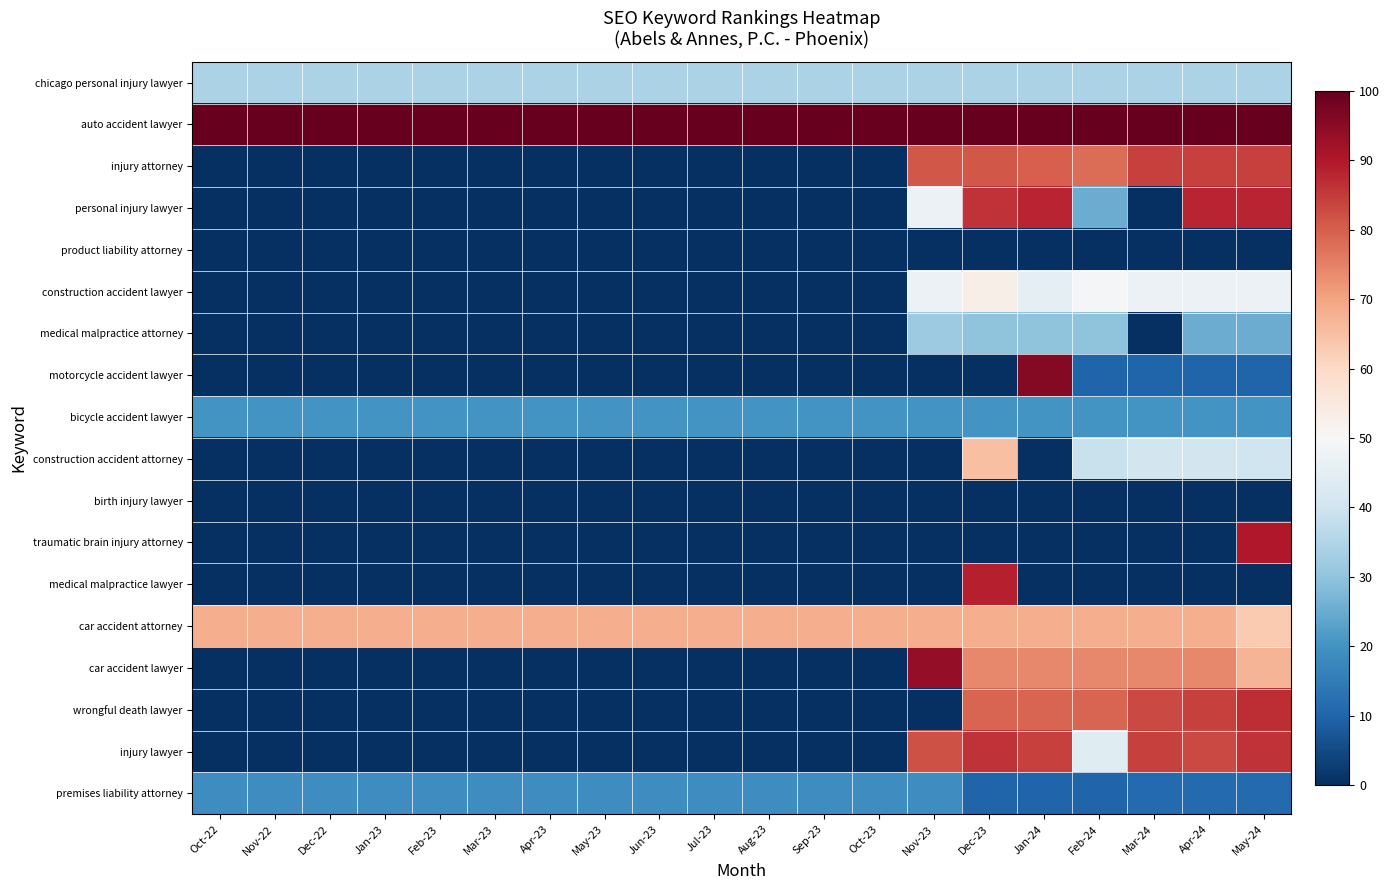

List the series in order of their peak value, highest first.

auto accident lawyer, motorcycle accident lawyer, car accident lawyer, traumatic brain injury attorney, medical malpractice lawyer, personal injury lawyer, wrongful death lawyer, injury lawyer, injury attorney, car accident attorney, construction accident attorney, construction accident lawyer, chicago personal injury lawyer, medical malpractice attorney, bicycle accident lawyer, premises liability attorney, product liability attorney, birth injury lawyer